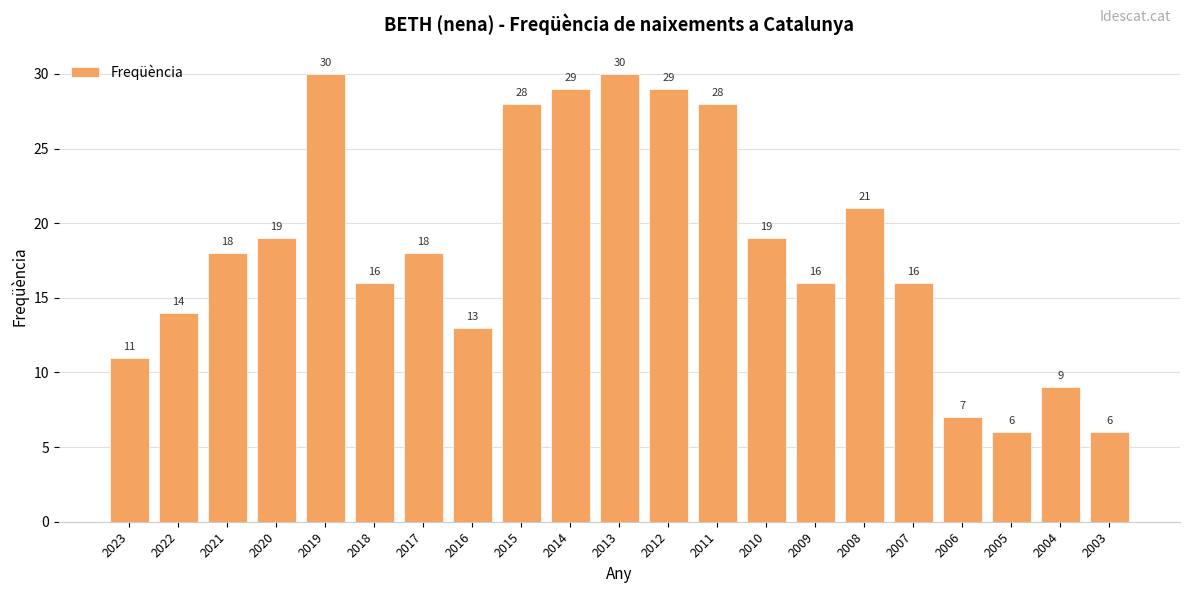

What is the sum of the values at 2019 and 2010?

49